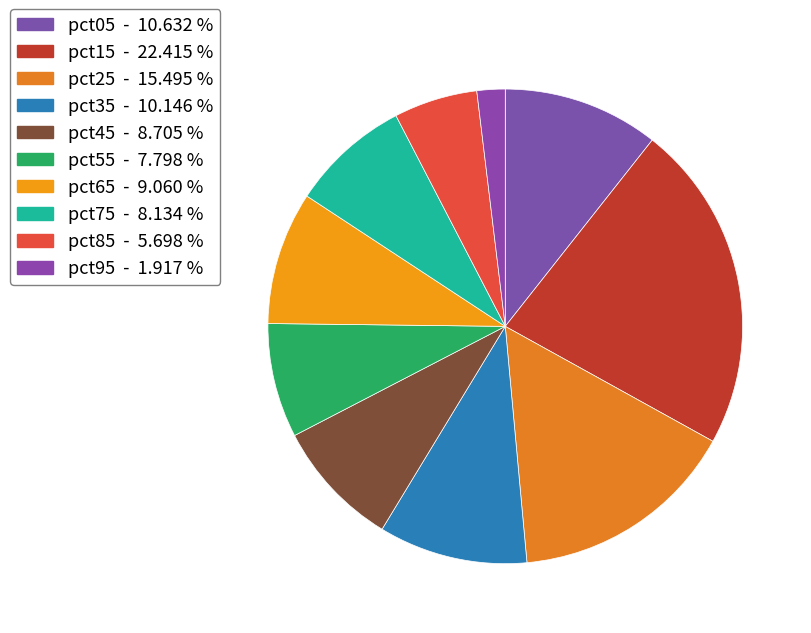

How many slices are in this pie chart?

10